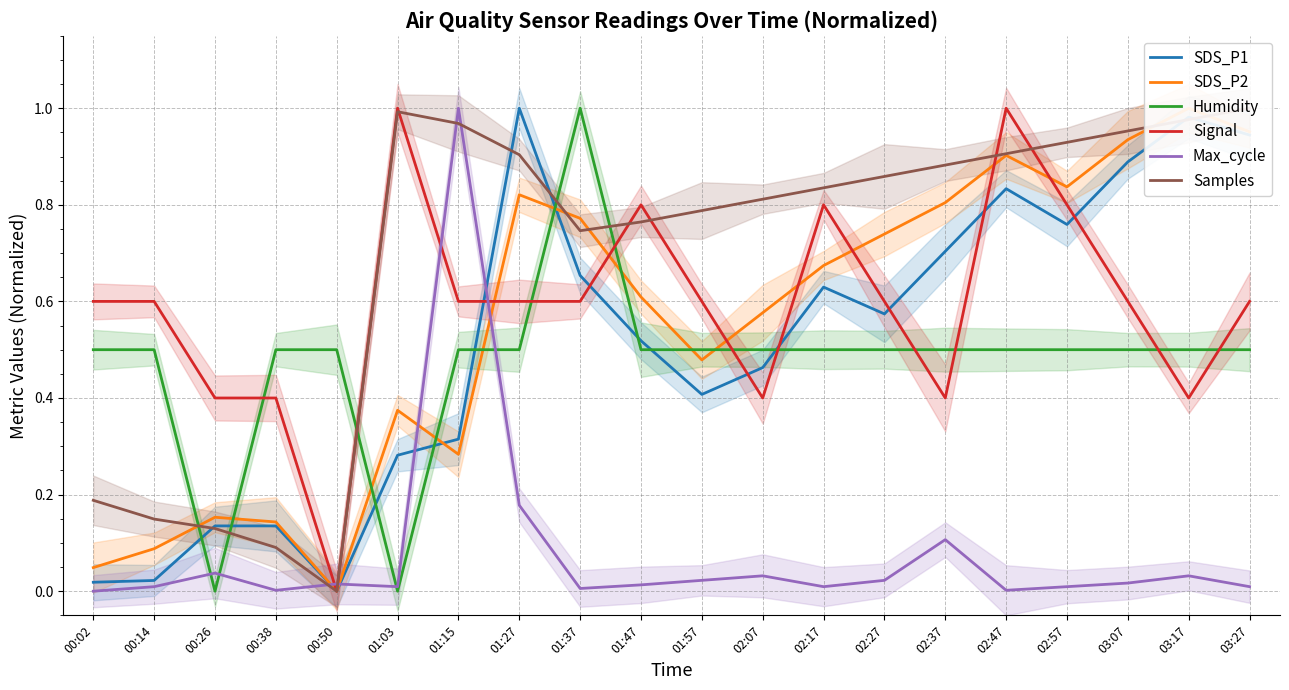

How many Signal values are between 0 and 1?

20